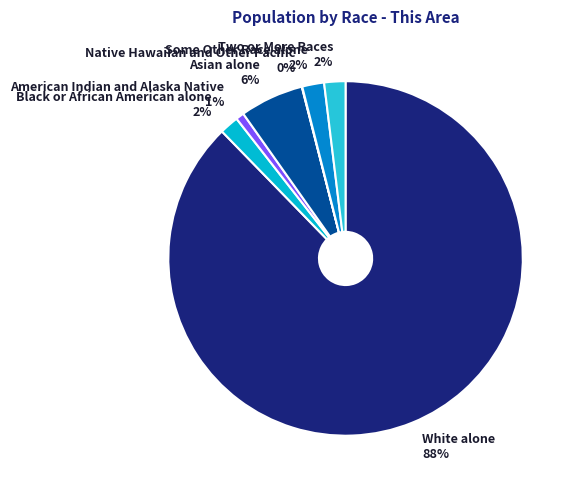

Is the sum of American Indian and Alaska Native and Asian alone greater than half?

No